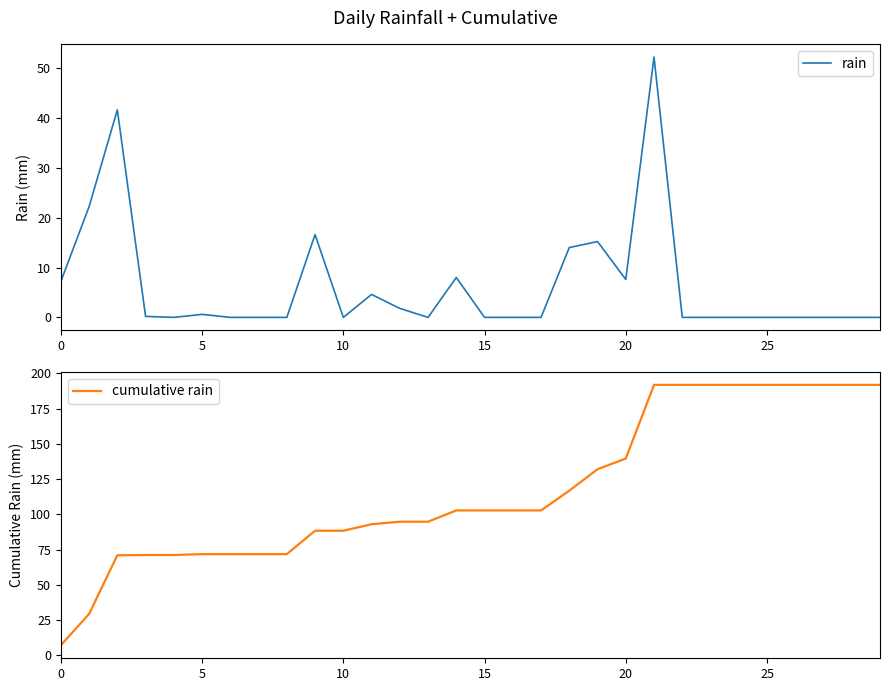

Is it true that rain equals 0.0 at 25?

True